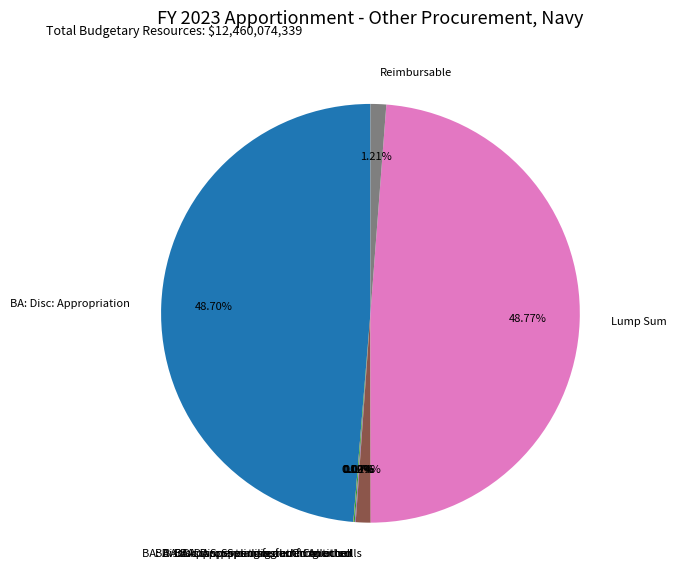

Is there a majority slice in this chart?

No